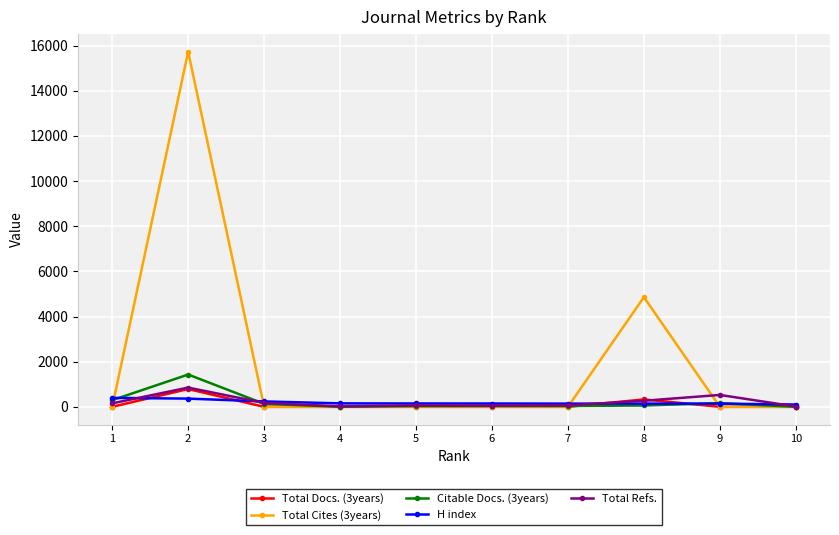

Between which two adjacent categories do Total Refs. and H index first intersect?

1 and 2